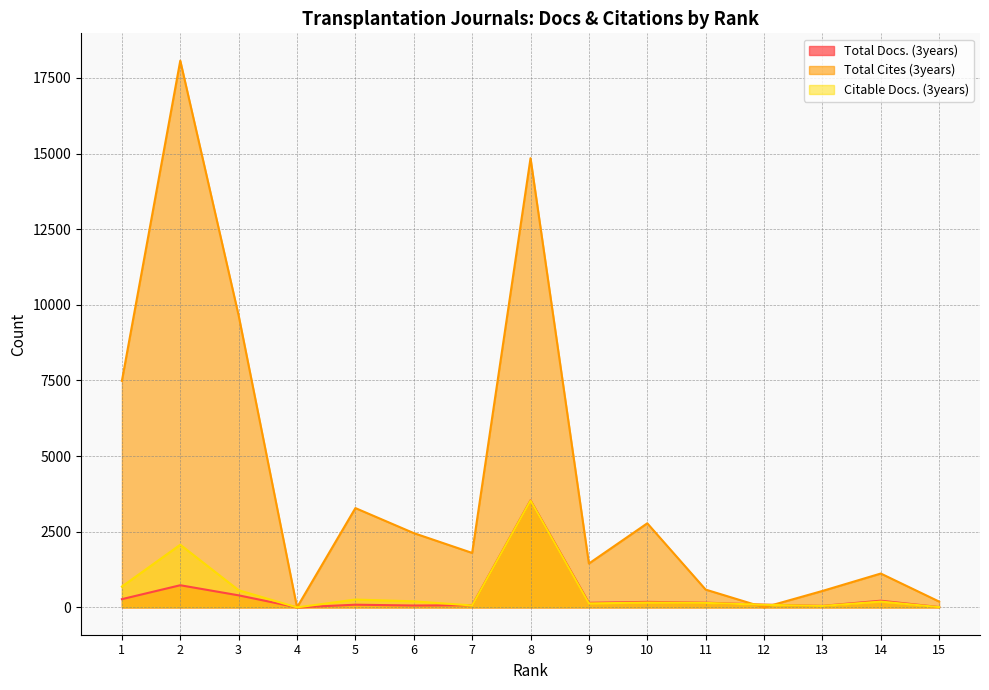

Reading left to right, list all the values displayed in this chart.

Total Docs. (3years): 1=272	2=732	3=398	4=0	5=89	6=62	7=70	8=3539	9=152	10=182	11=156	12=91	13=50	14=221	15=11
Total Cites (3years): 1=7487	2=18070	3=9646	4=0	5=3282	6=2455	7=1800	8=14847	9=1449	10=2779	11=588	12=0	13=543	14=1119	15=192
Citable Docs. (3years): 1=688	2=2071	3=567	4=0	5=259	6=200	7=64	8=3530	9=131	10=159	11=149	12=87	13=48	14=192	15=9